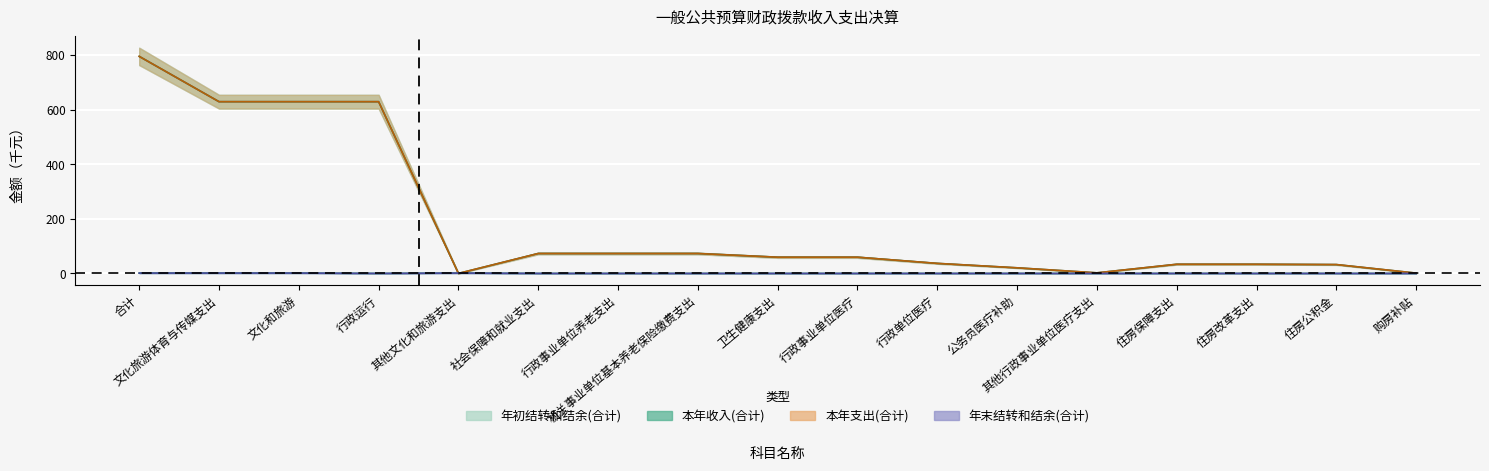

Reading left to right, list all the values displayed in this chart.

年初结转和结余(合计): 1.2	1.2	1.2	0.0	1.2	0.0	0.0	0.0	0.0	0.0	0.0	0.0	0.0	0.0	0.0	0.0	0.0
本年收入(合计): 794.9	629.0	629.0	629.0	0.0	73.0	73.0	73.0	59.4	59.4	36.8	20.5	2.1	33.5	33.5	32.4	1.1
本年支出(合计): 794.9	629.0	629.0	629.0	0.0	73.0	73.0	73.0	59.4	59.4	36.8	20.5	2.1	33.5	33.5	32.4	1.1
年末结转和结余(合计): 1.2	1.2	1.2	0.0	1.2	0.0	0.0	0.0	0.0	0.0	0.0	0.0	0.0	0.0	0.0	0.0	0.0